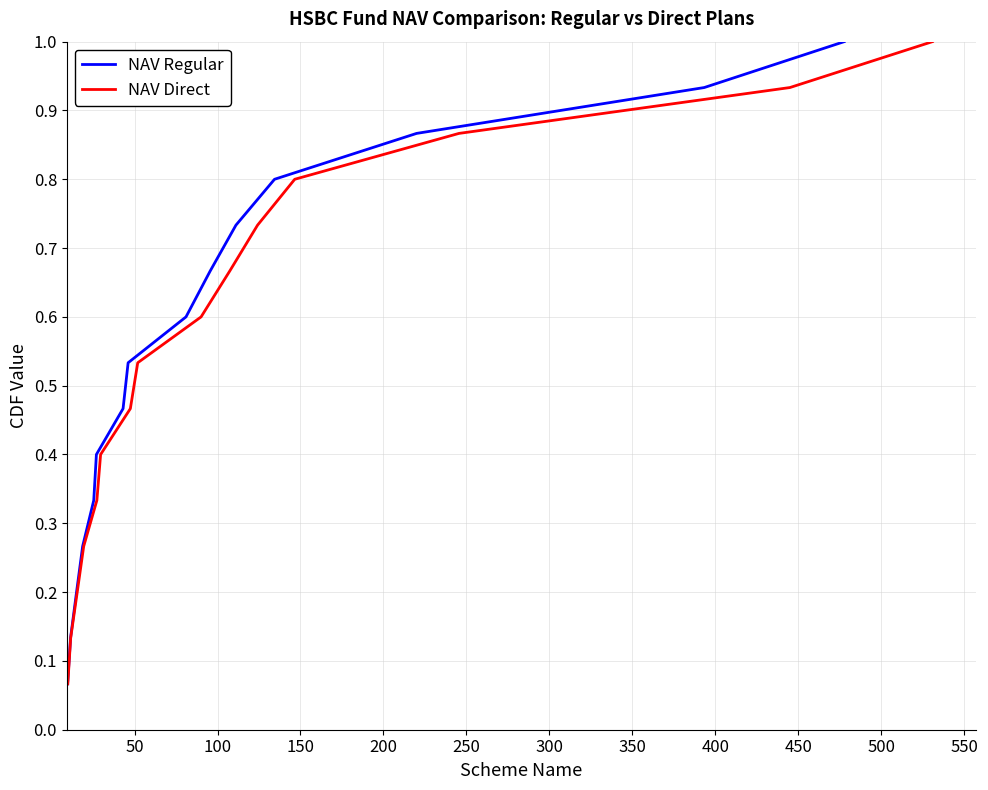

At how many categories does at least one series exceed 0?

15